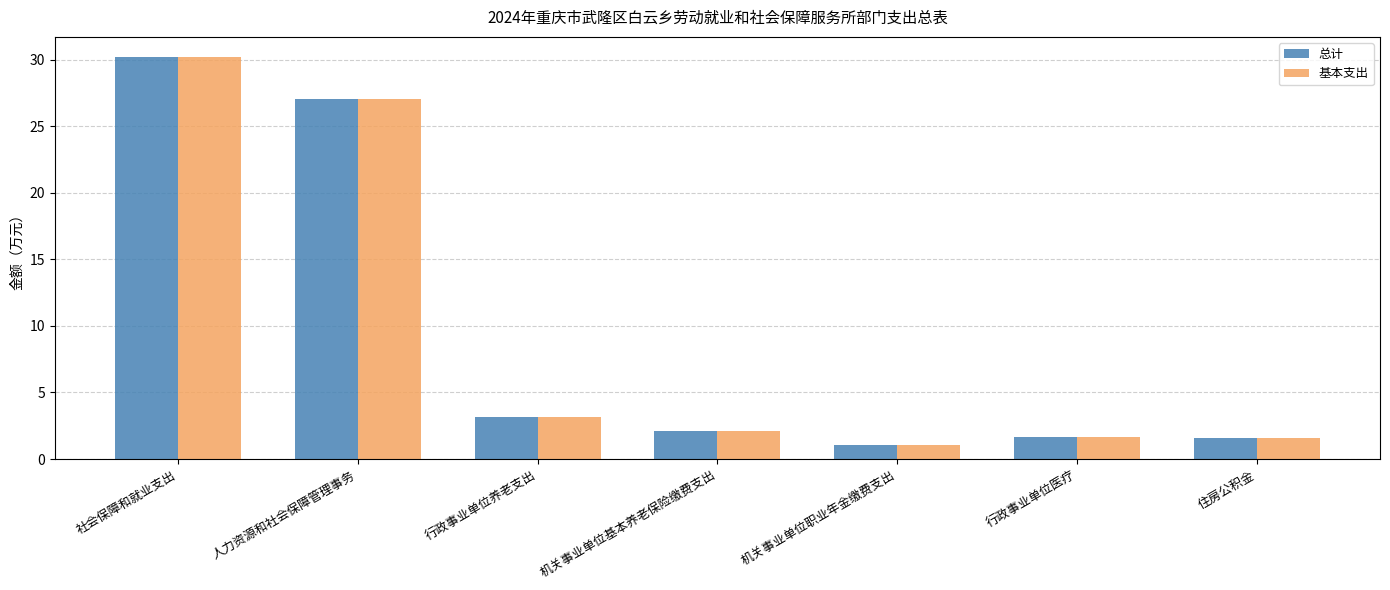

How many categories are shown in the chart?

7